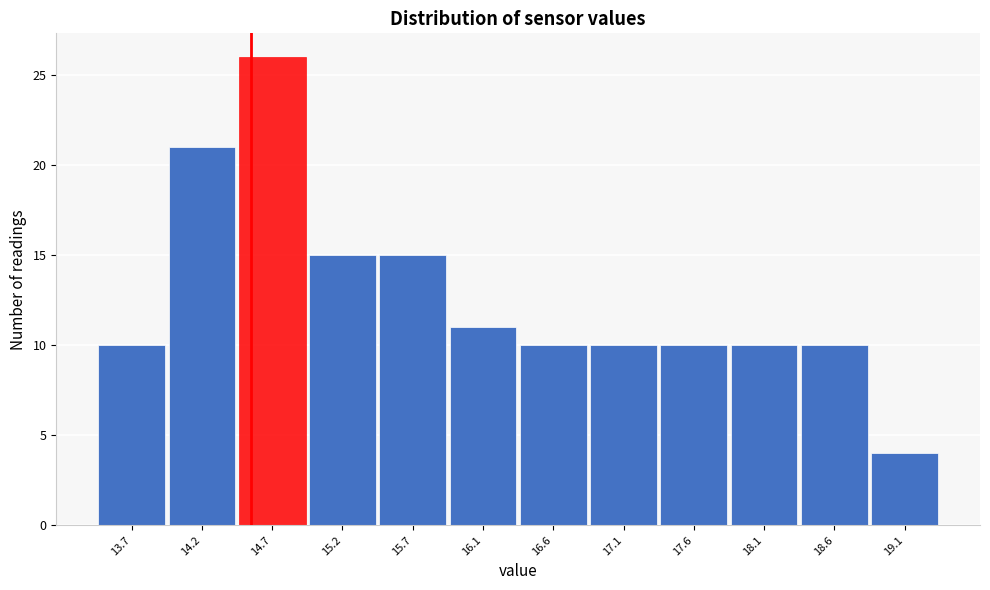

Reading left to right, list every bar in this chart as the range it spans on the x-axis followed by its height. The values are not printed on the chart, so give them approximately, as read against the axis.

13.4 to 13.9: 10
13.9 to 14.4: 21
14.4 to 14.9: 26
14.9 to 15.4: 15
15.4 to 15.9: 15
15.9 to 16.4: 11
16.4 to 16.9: 10
16.9 to 17.4: 10
17.4 to 17.9: 10
17.9 to 18.4: 10
18.4 to 18.9: 10
18.9 to 19.4: 4